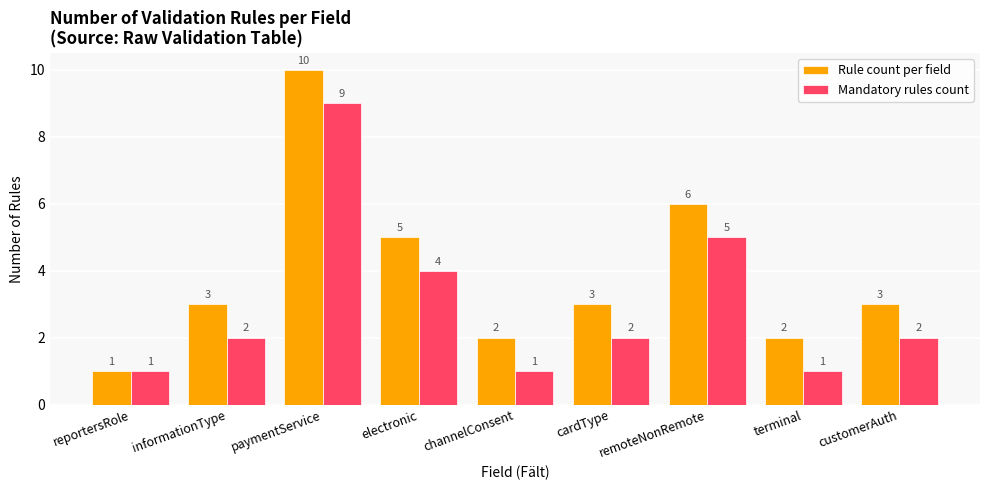

At which label is Mandatory rules count closest to 5?

remoteNonRemote